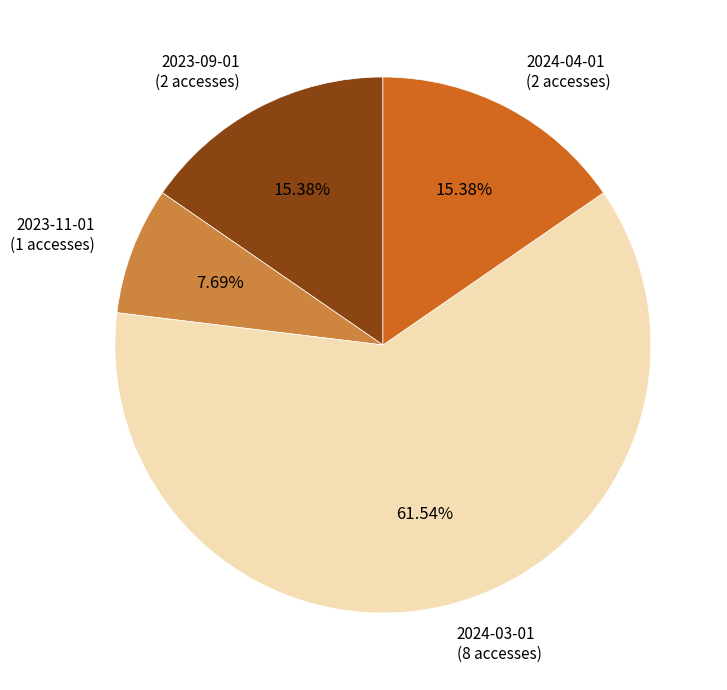

Between 2024-03-01 and 2023-11-01, which is larger?

2024-03-01